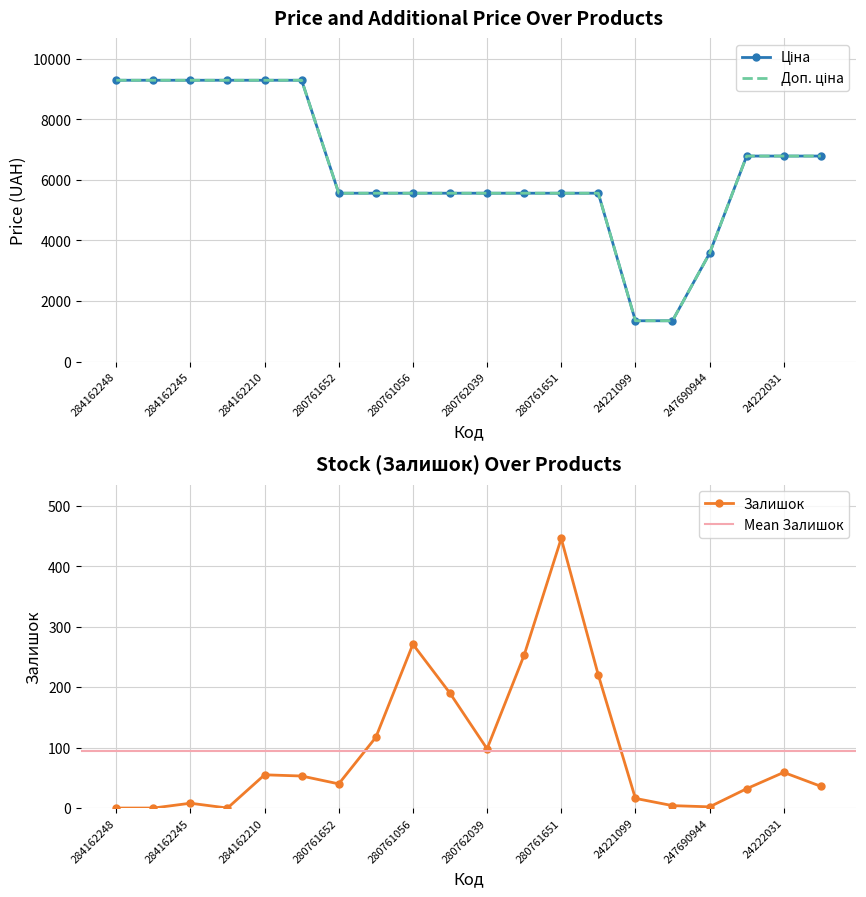

How many categories are shown in the chart?

20